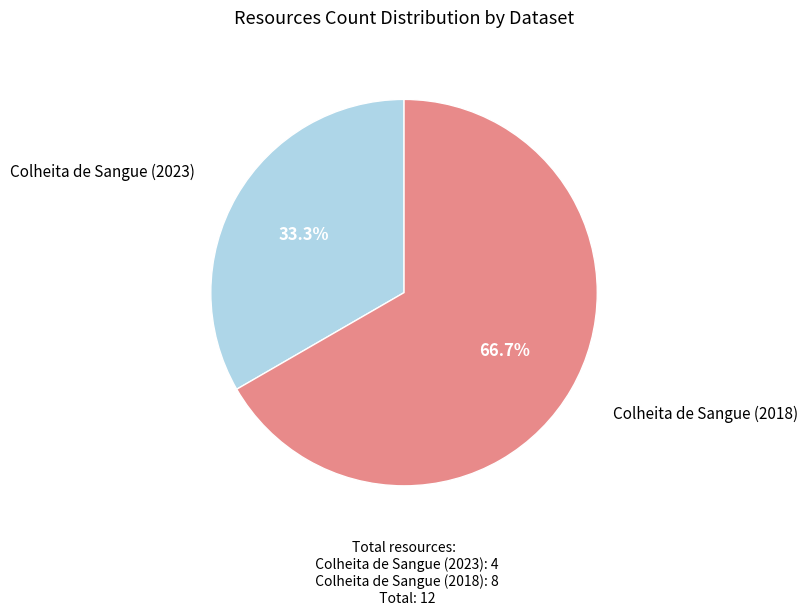

Does any single category account for the majority?

Yes